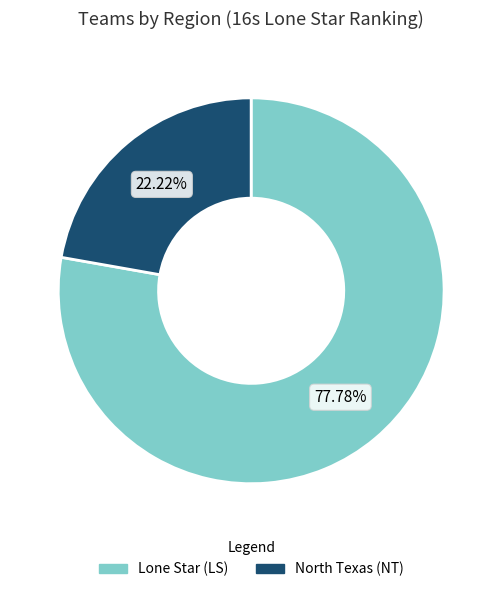

To the nearest percent, what portion does Lone Star (LS) represent?

78%